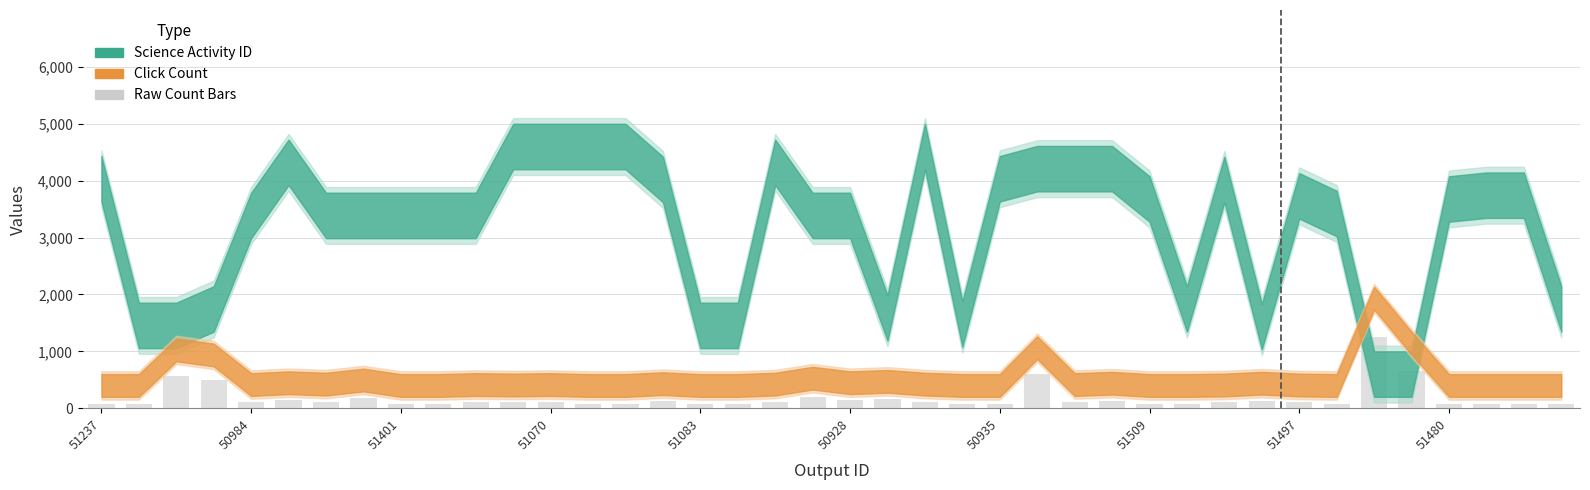

What is the maximum value shown in the chart?

1252